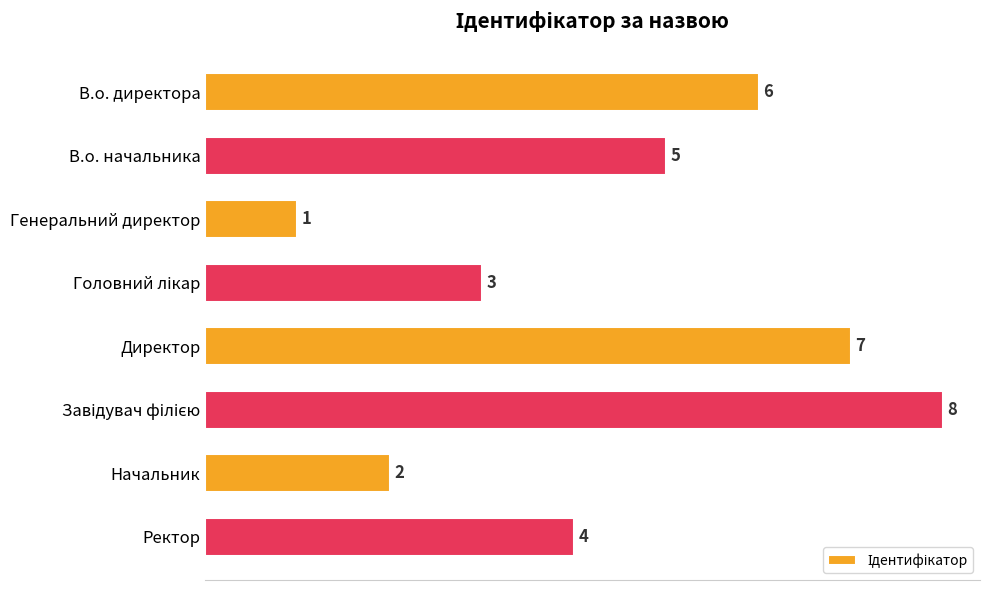

True or false: the data shows 5 at В.о. начальника.

True